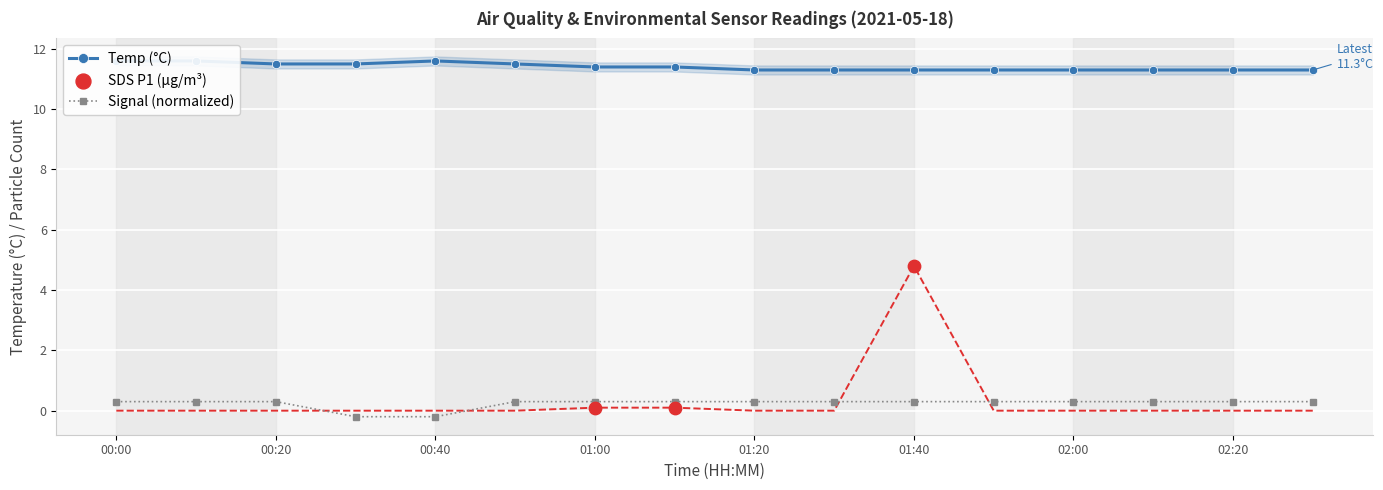

Which series contains the lowest Y value?

Signal